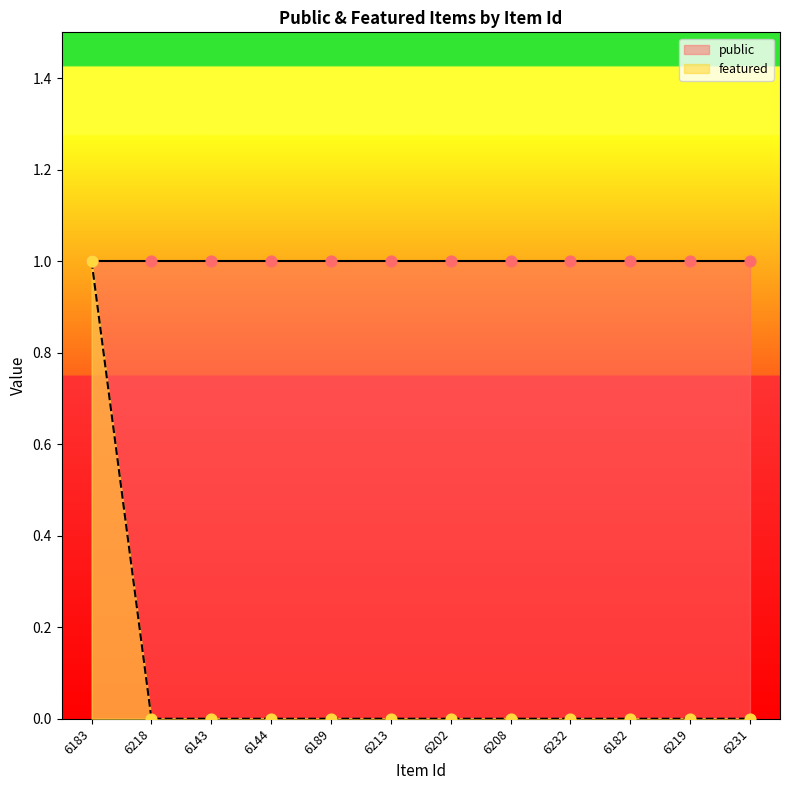

Between 6202 and 6213, which is larger?

6202